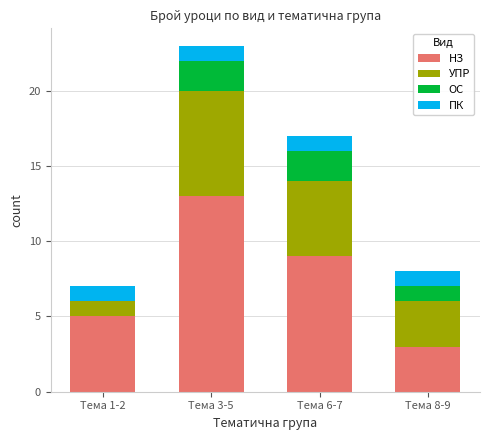

How many data points does each series have?

4